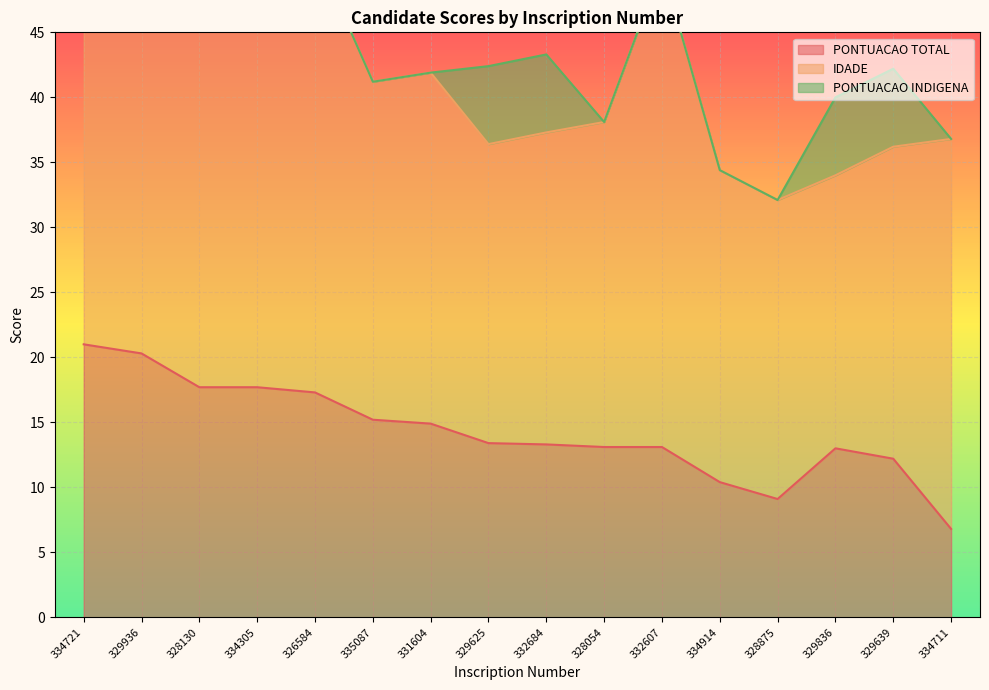

What is the sum of all PONTUACAO TOTAL values?

228.5